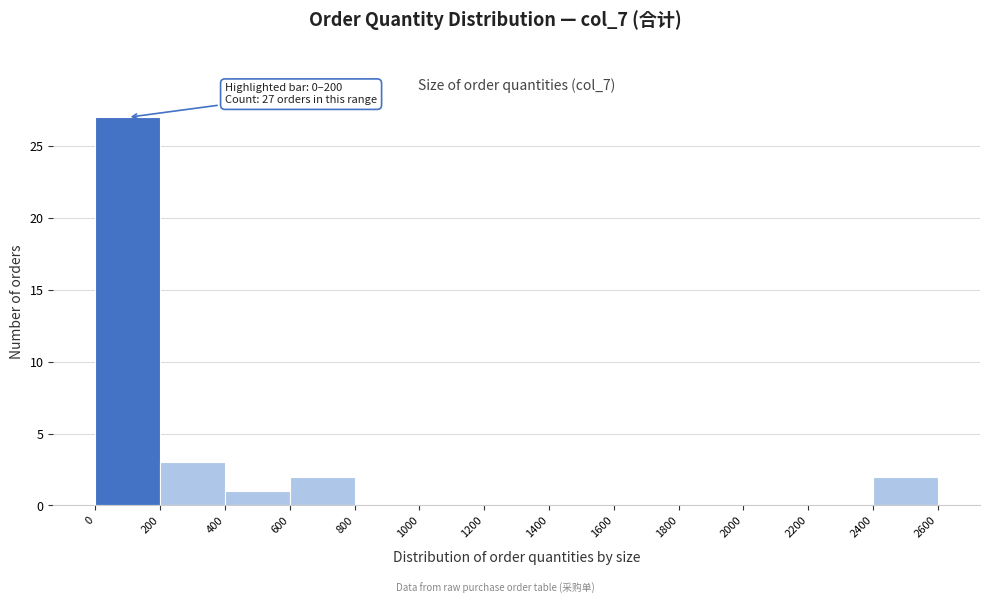

Which range on the x-axis has the tallest bar?

0 to 200